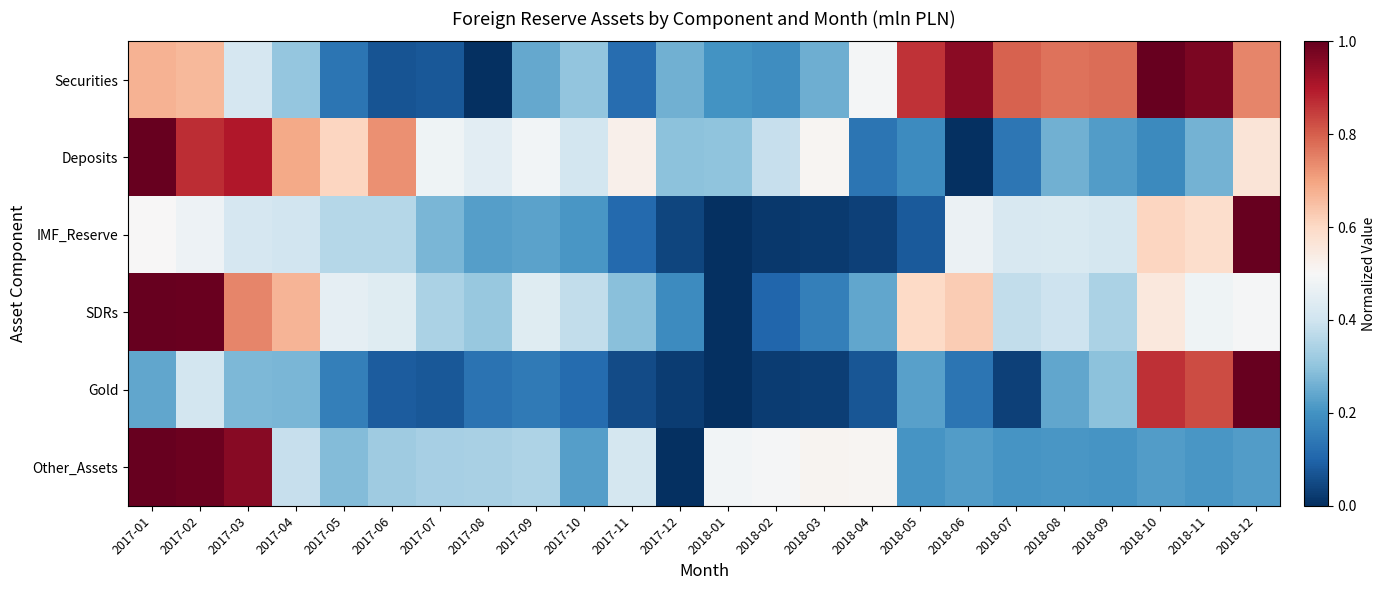

Between 2017-01 and 2017-04, which series saw the biggest shift?

Other_Assets